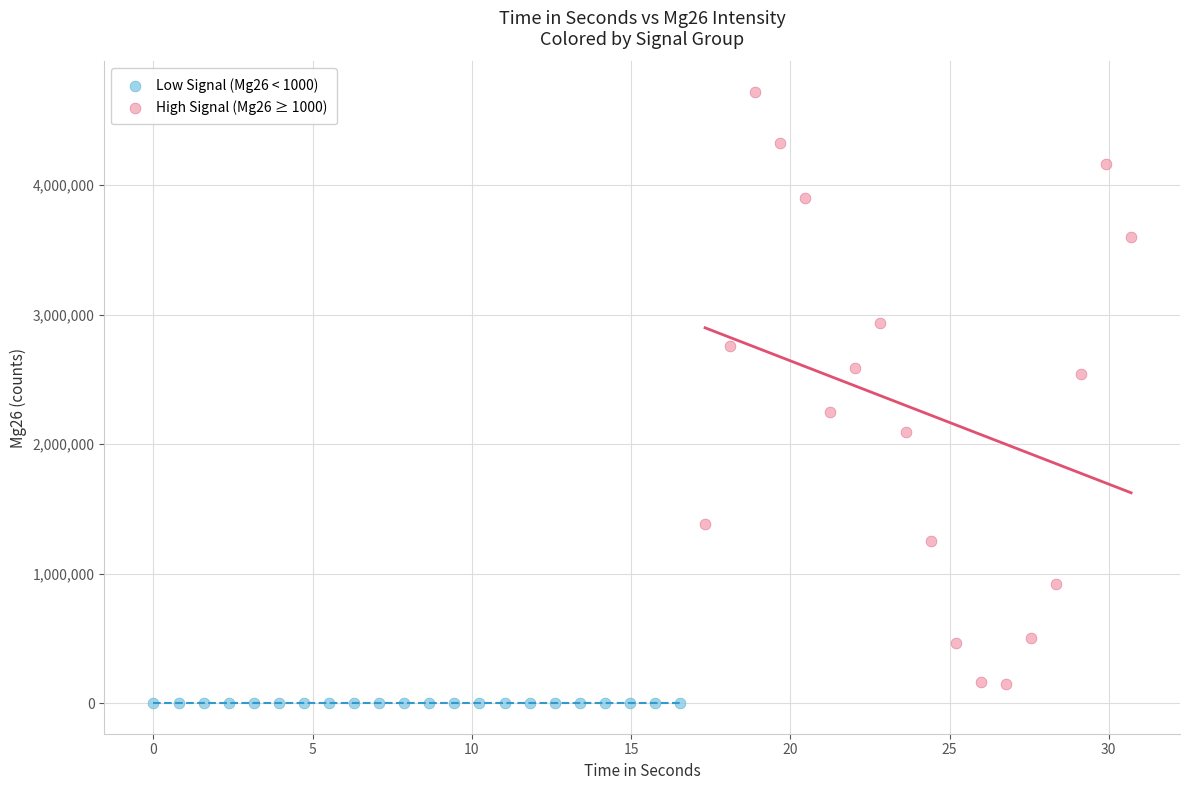

What are all the series names shown in the legend?

Low Signal (Mg26 < 1000), High Signal (Mg26 ≥ 1000)